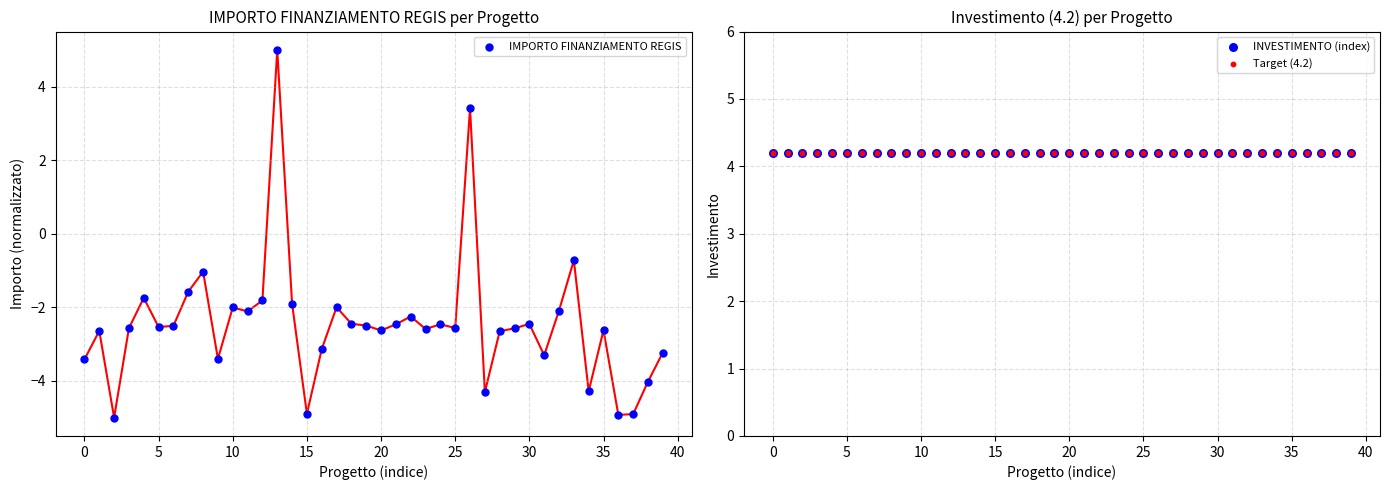

What is the total value across all series at 40?

5.0